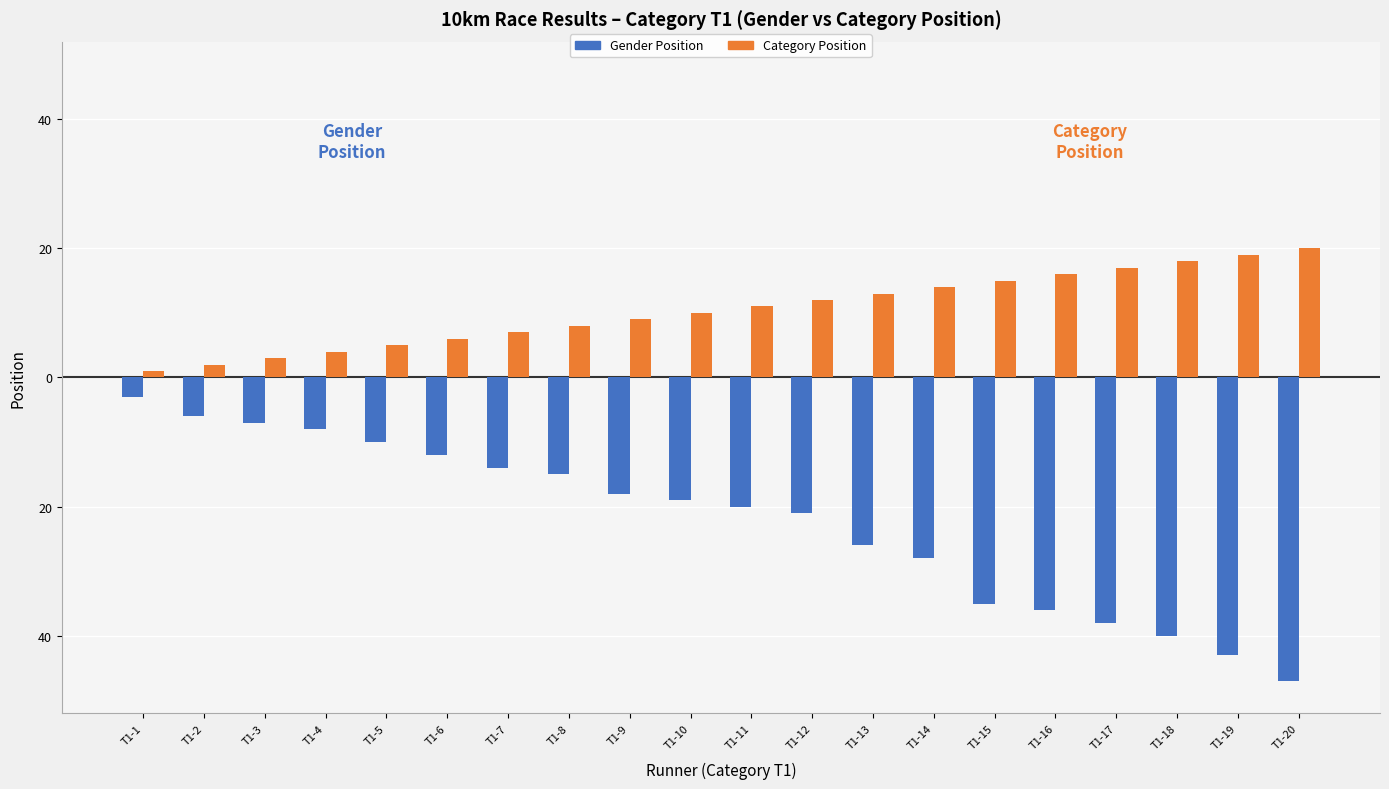

Does the chart contain any negative values?

Yes